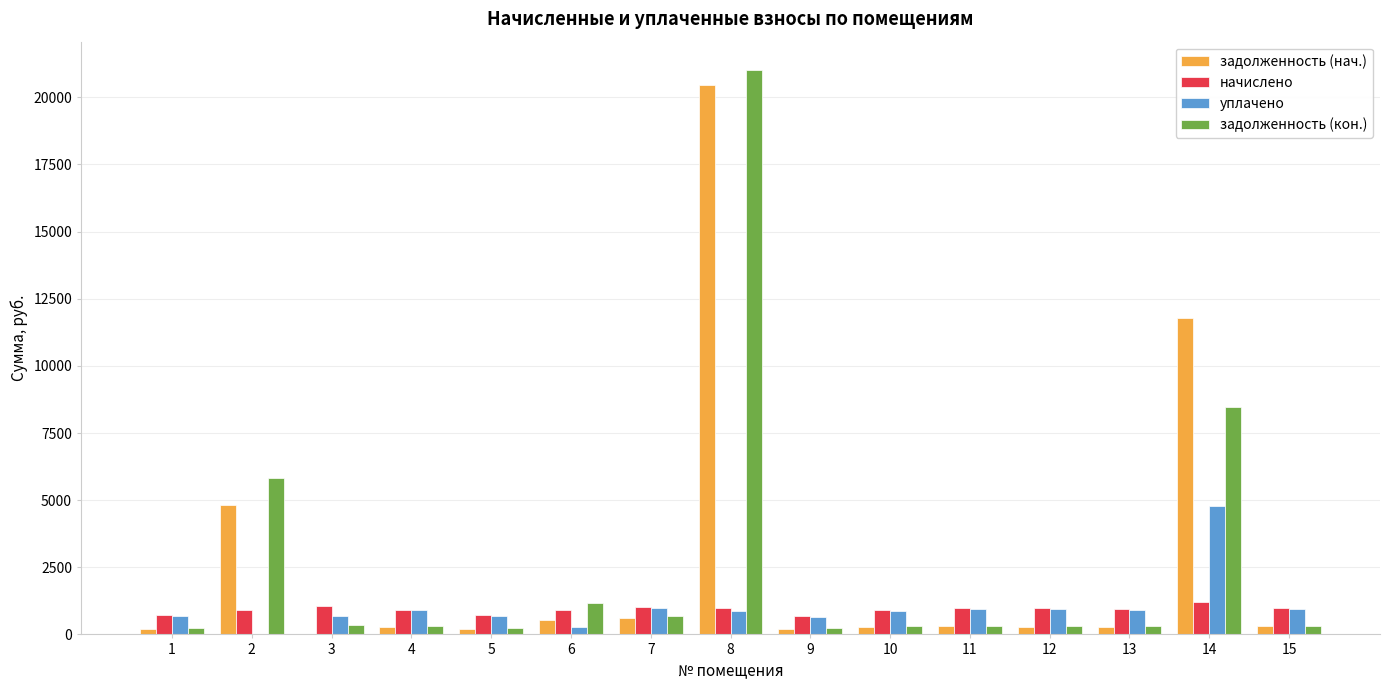

How many data points does each series have?

15